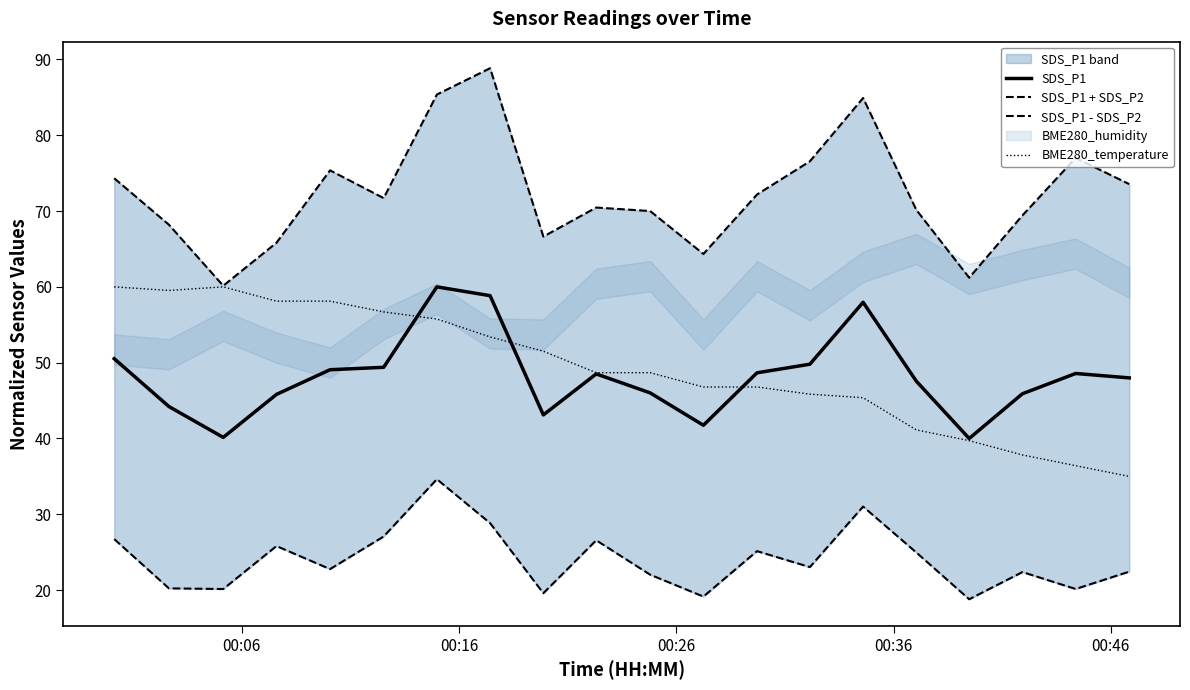

What is the minimum value shown in the chart?

18.8